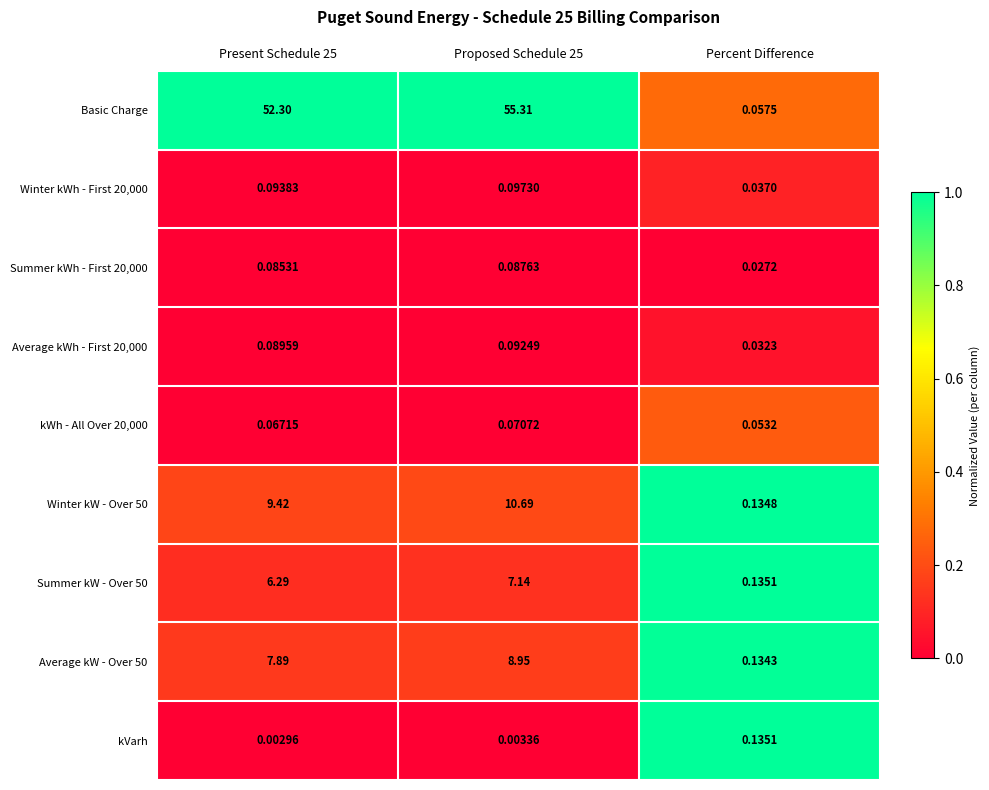

Is the value of Average kWh - First 20,000 at Percent Difference greater than the value of kWh - All Over 20,000 at Proposed Schedule 25?

No